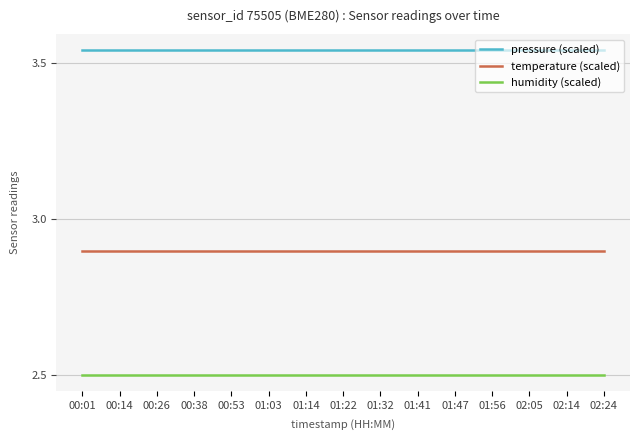

What is the minimum value shown in the chart?

2.5